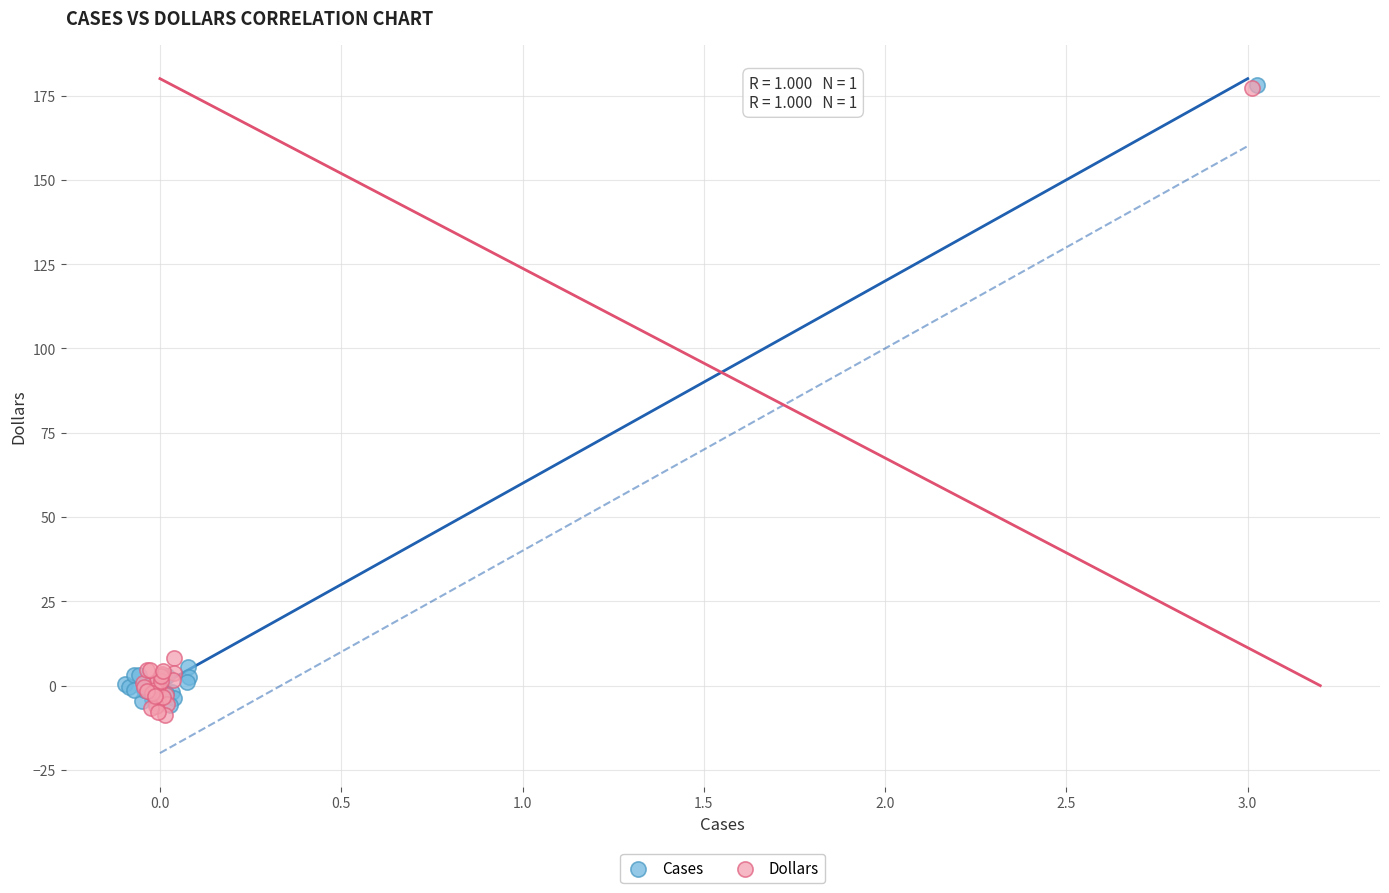

Which series reaches the minimum Y coordinate?

Dollars